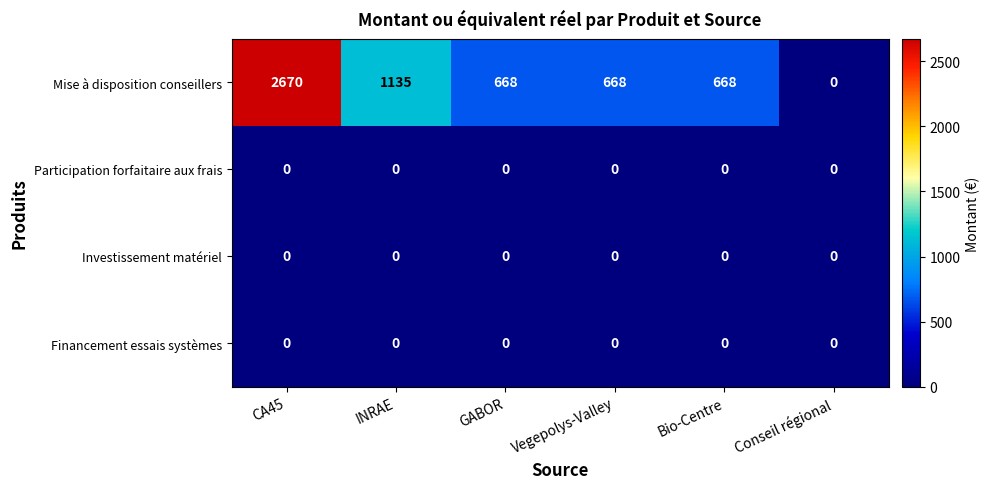

Which series has the widest spread of values?

Mise à disposition conseillers